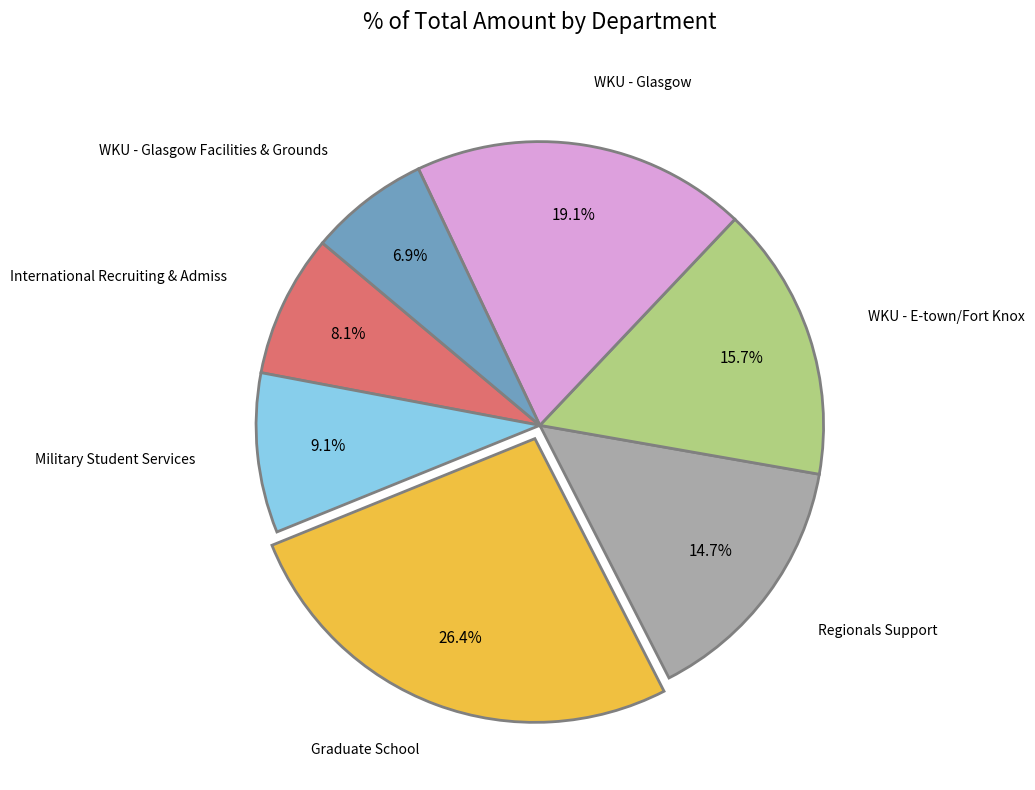

Is there a majority slice in this chart?

No